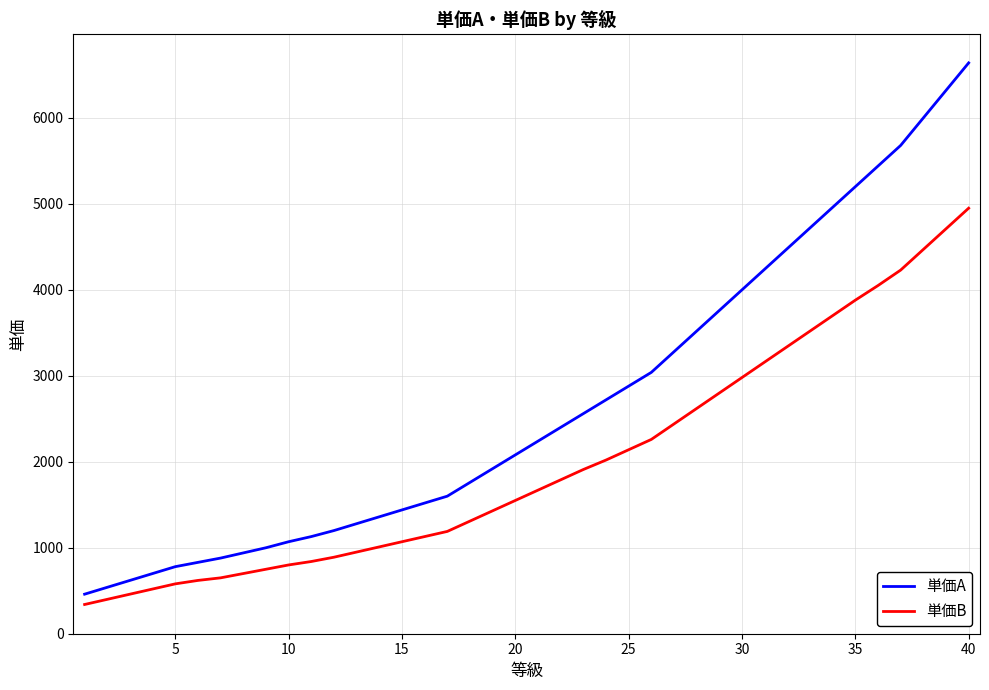

True or false: 単価A and 単価B cross at least once.

False